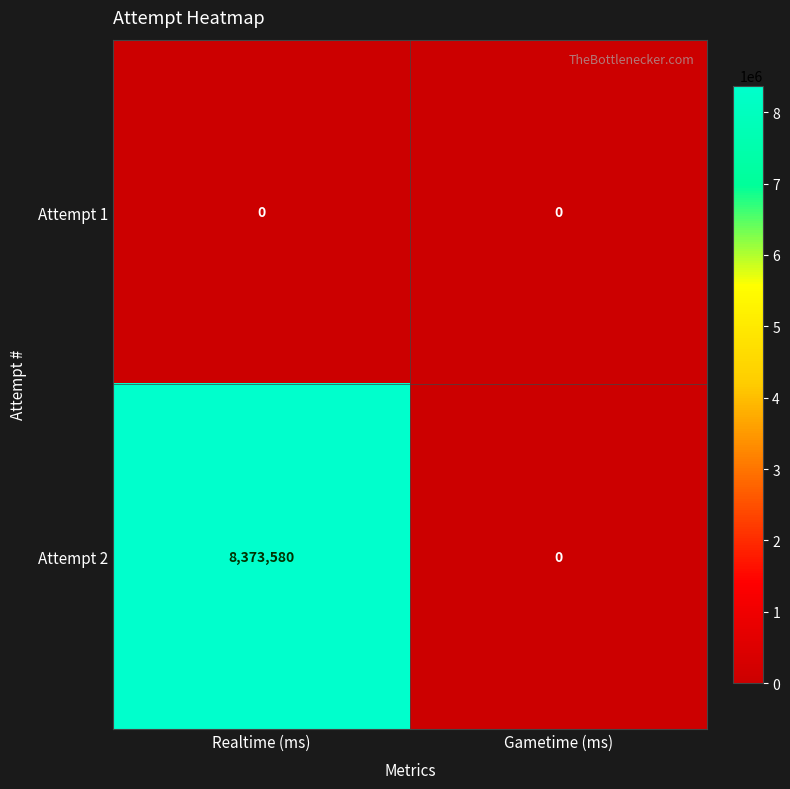

Which series has the largest range (max minus min)?

Attempt 2